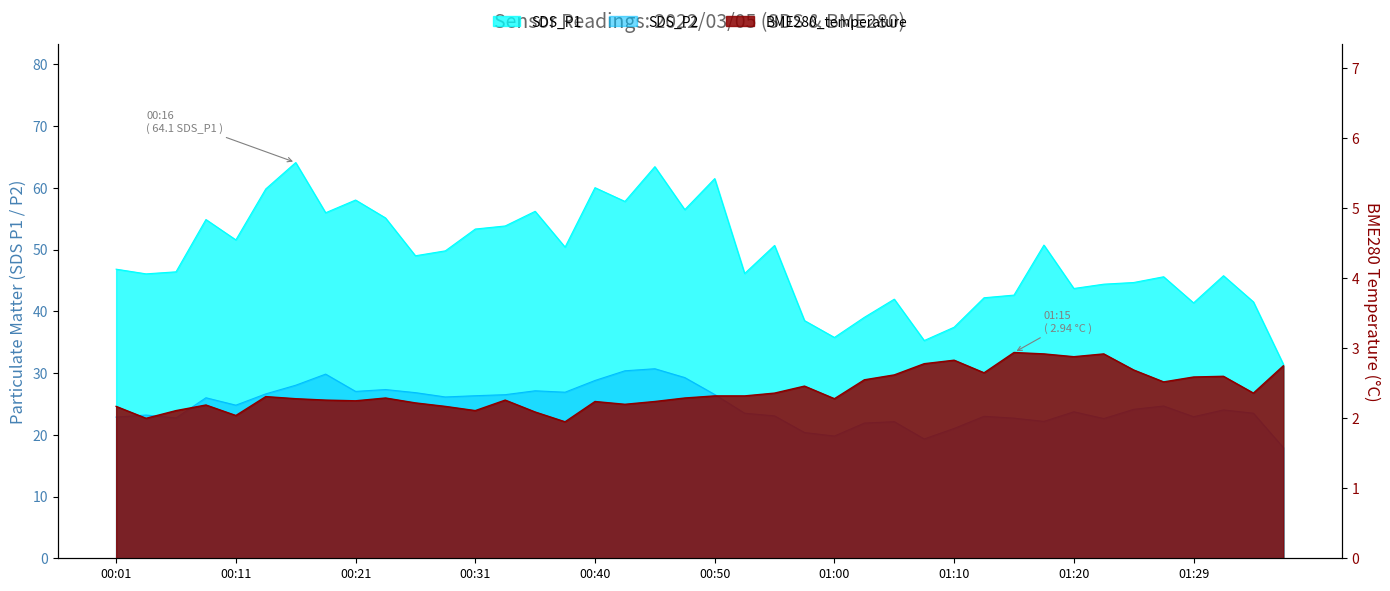

How many values in the SDS_P1 series are below 49?

20